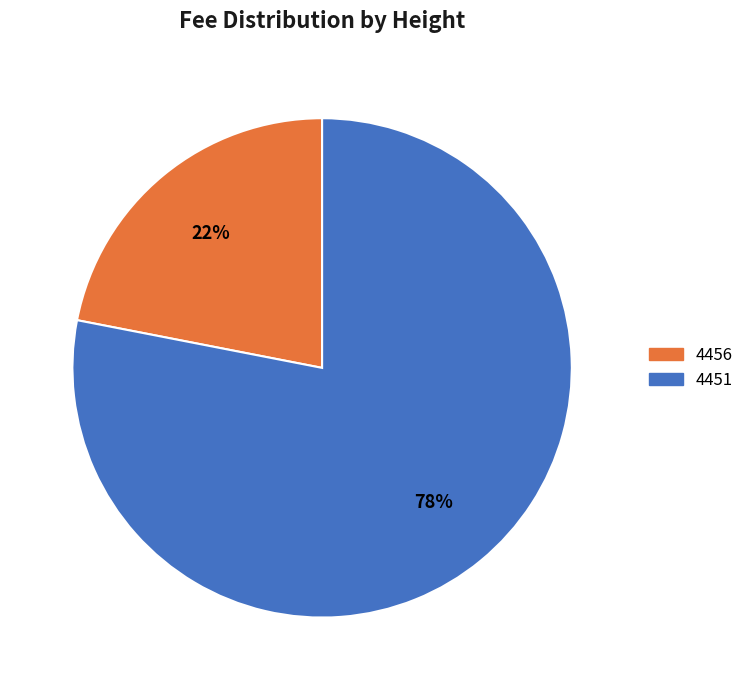

To the nearest percent, what is the combined percentage of 4456 and 4451?

100%